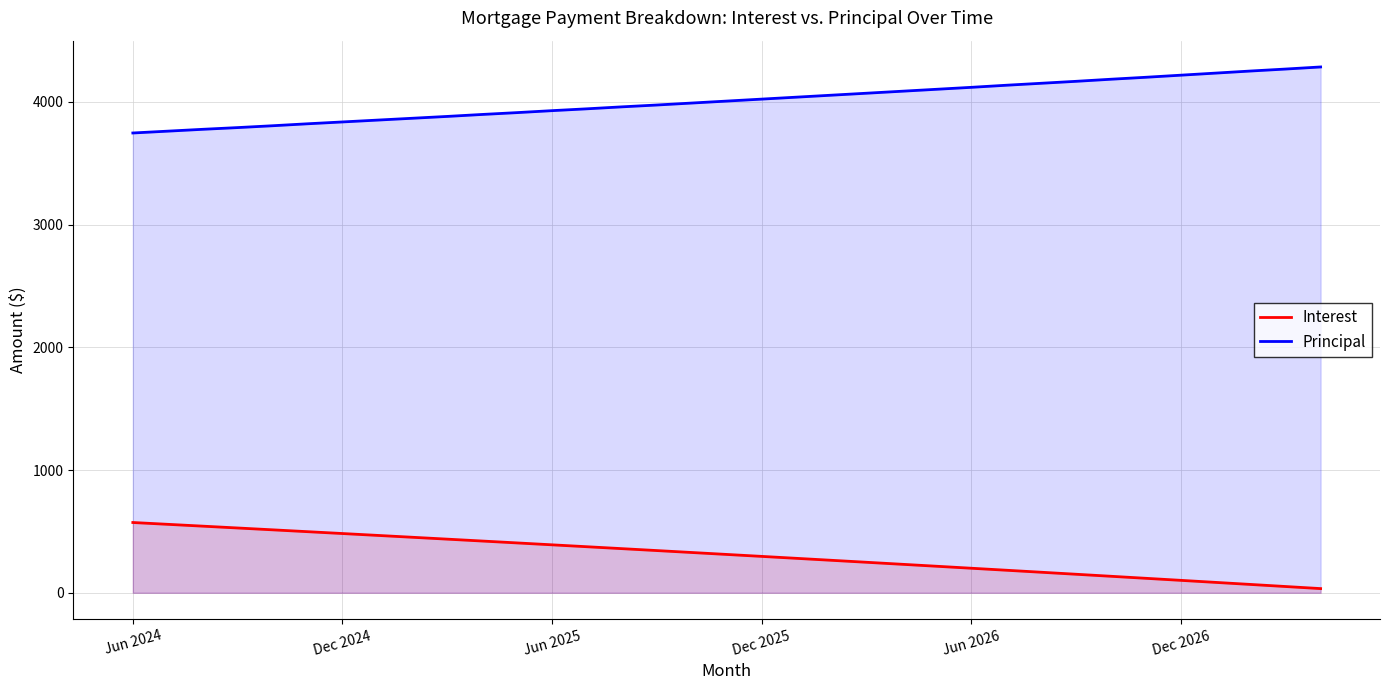

Between 13 and 16, which is larger?

13